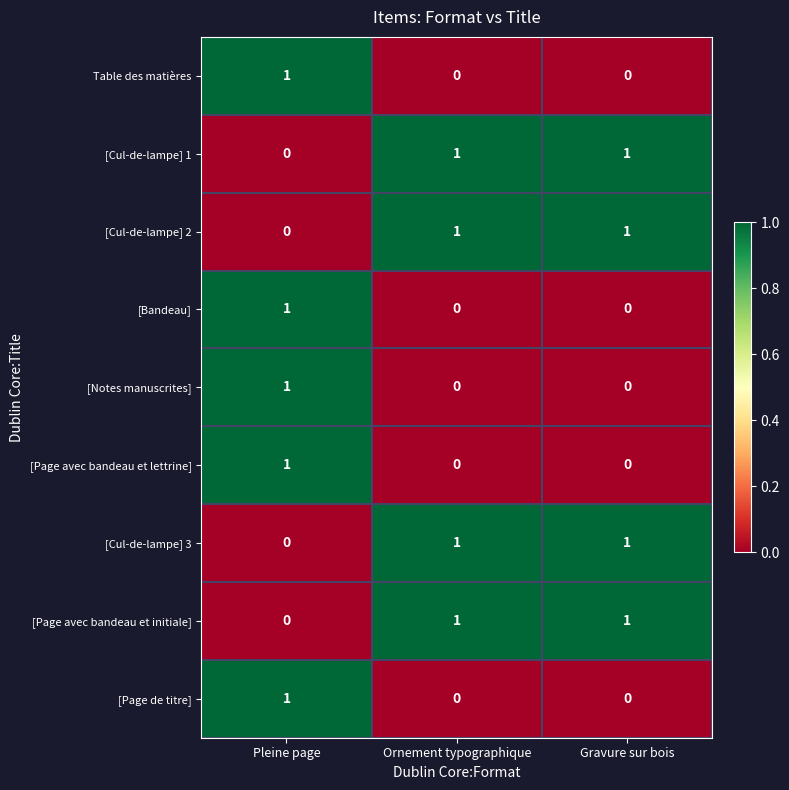

How many data points does each series have?

3